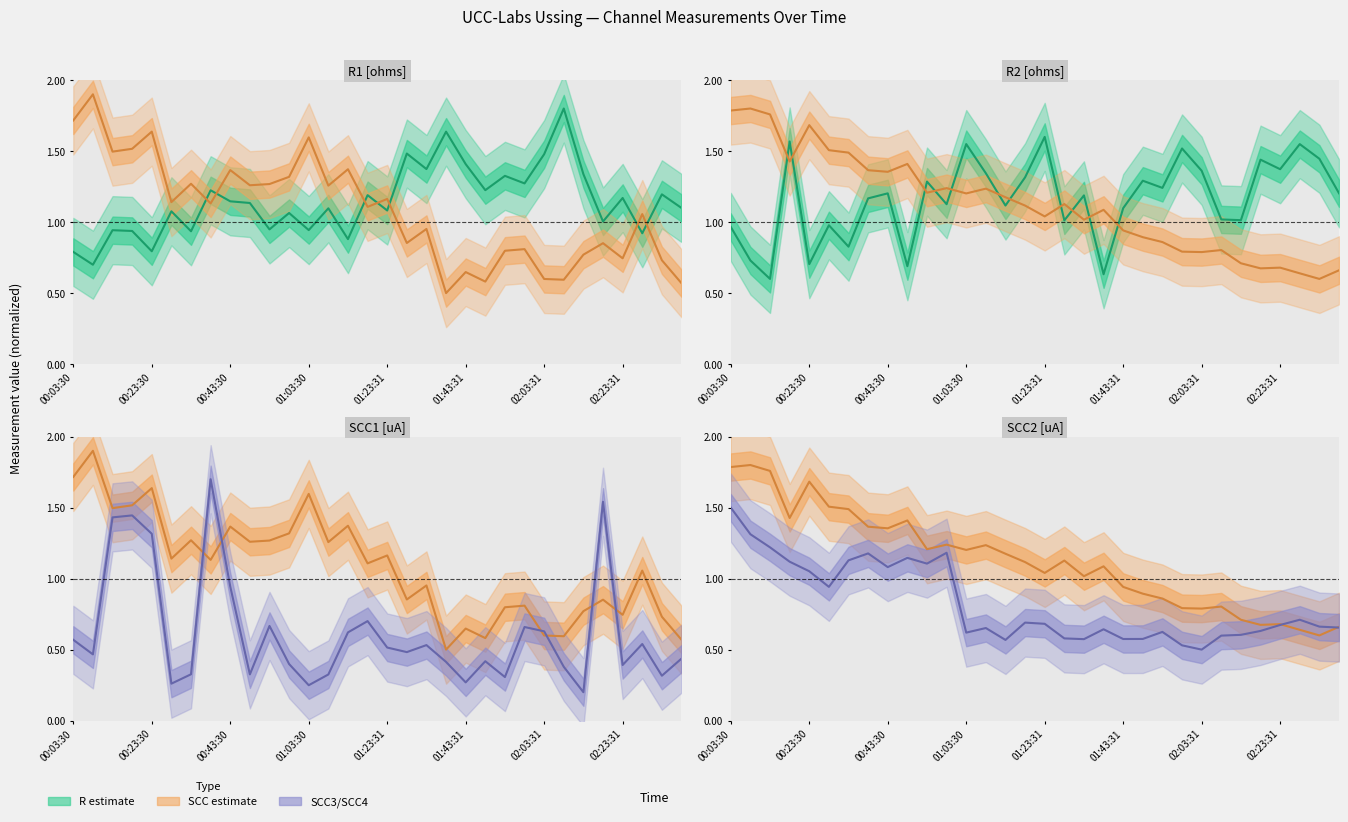

What is the sum of all SCC2 values?

36.1